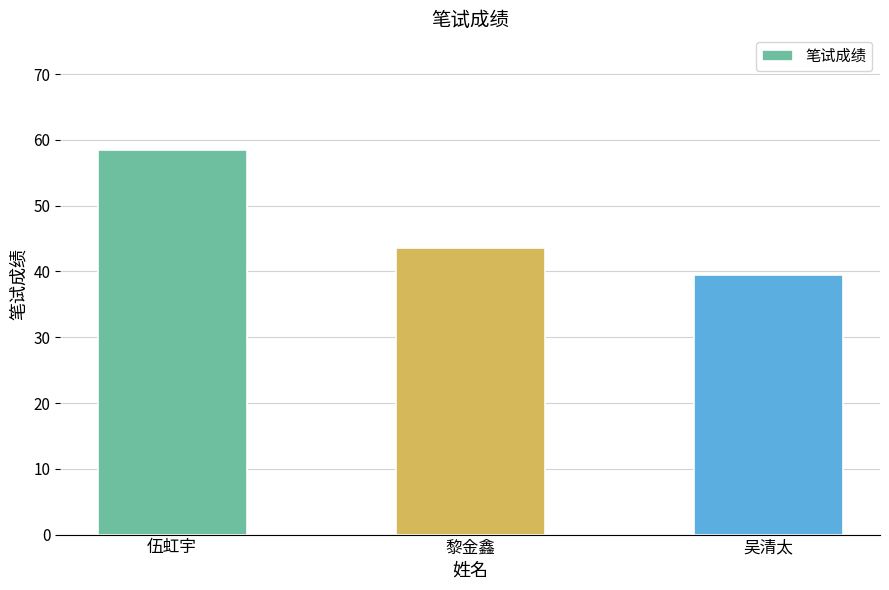

True or false: the data shows 21.2 at 黎金鑫.

False